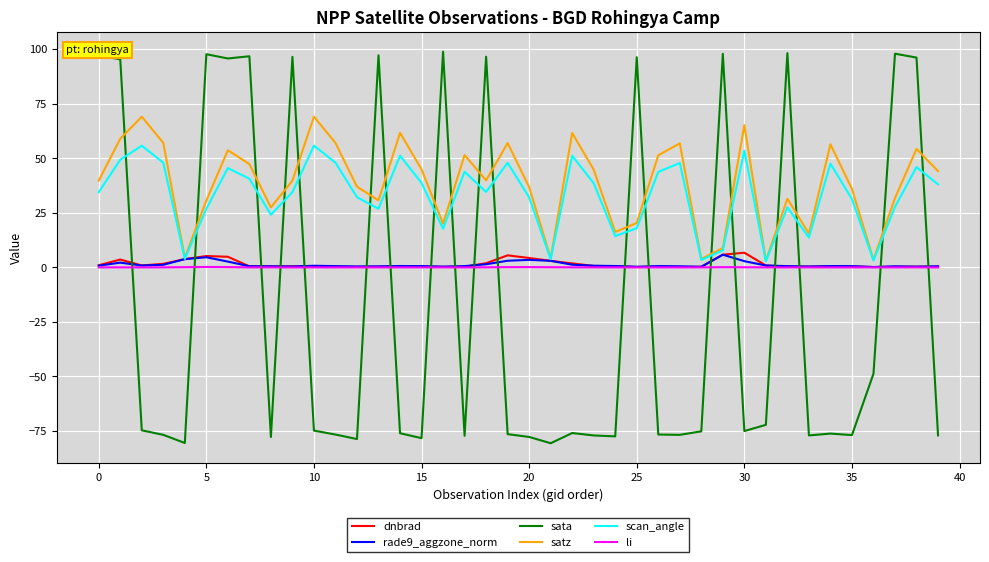

Which series has the largest range (max minus min)?

sata